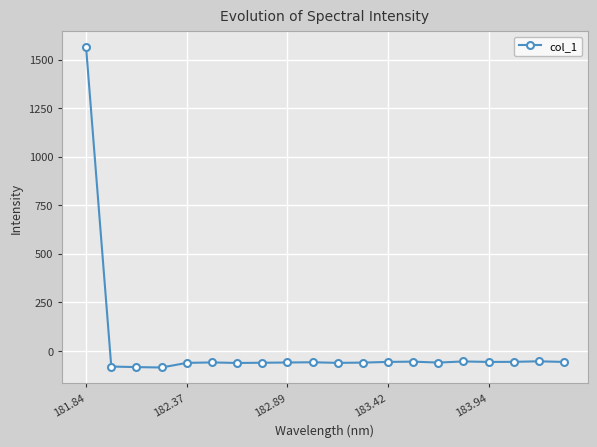

What is the maximum value shown in the chart?

1563.1